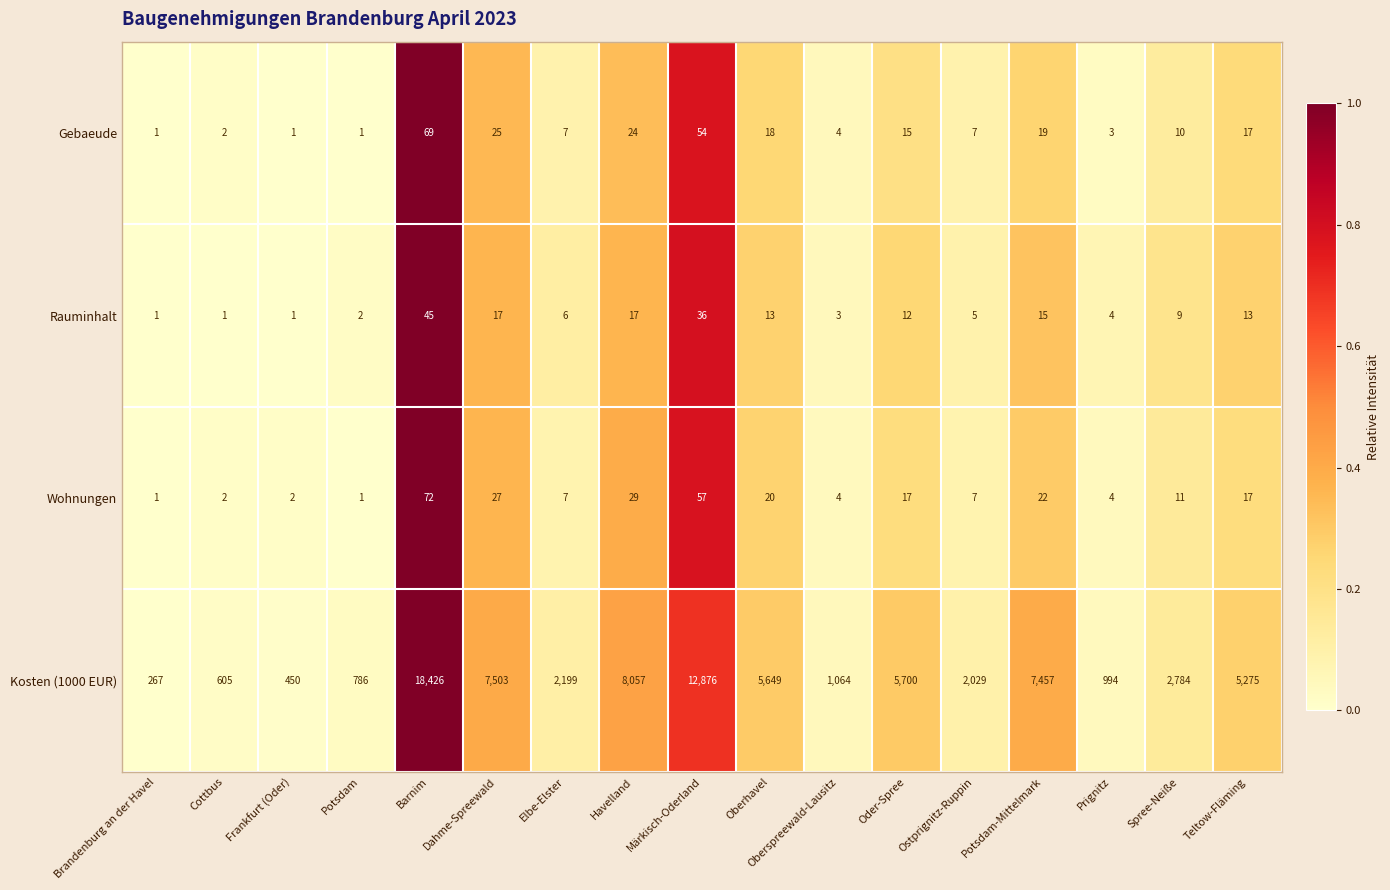

How many series are shown in this chart?

4